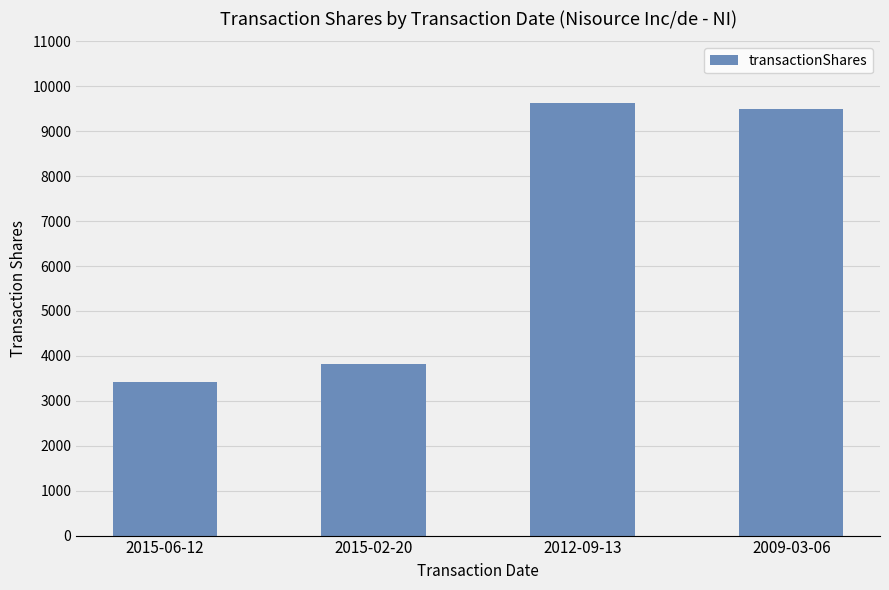

How many data points does each series have?

4